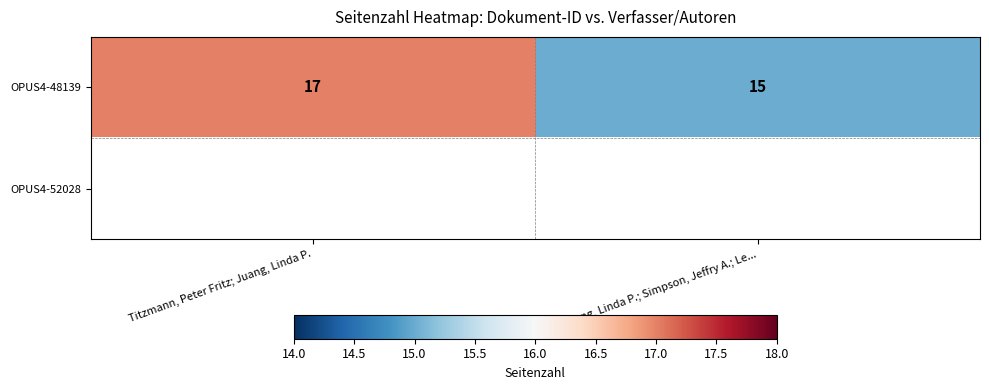

What is the highest value of the OPUS4-48139 series?

17